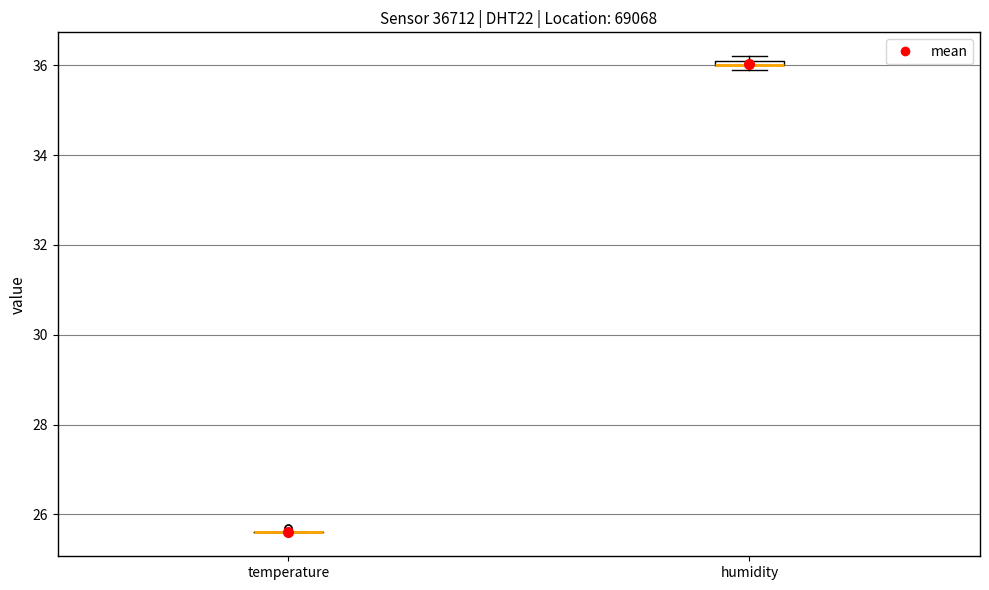

Where is the upper edge of the box for humidity on the y-axis? The values are not printed on the chart, so give them approximately, as read against the axis.

36.2